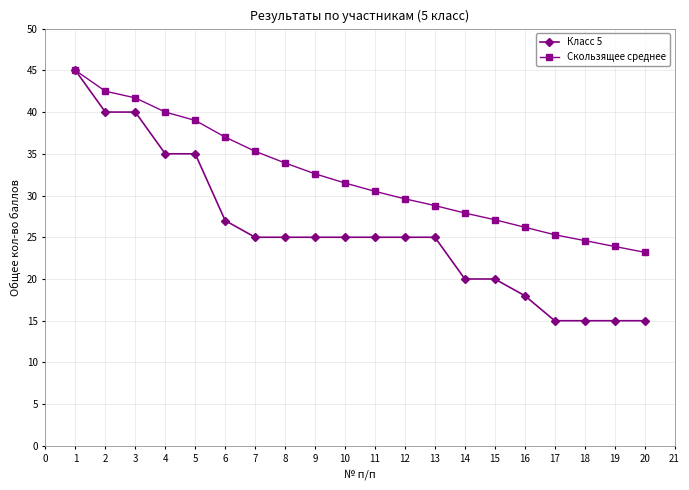

True or false: Скользящее среднее has a value of 36.7 at 18.

False